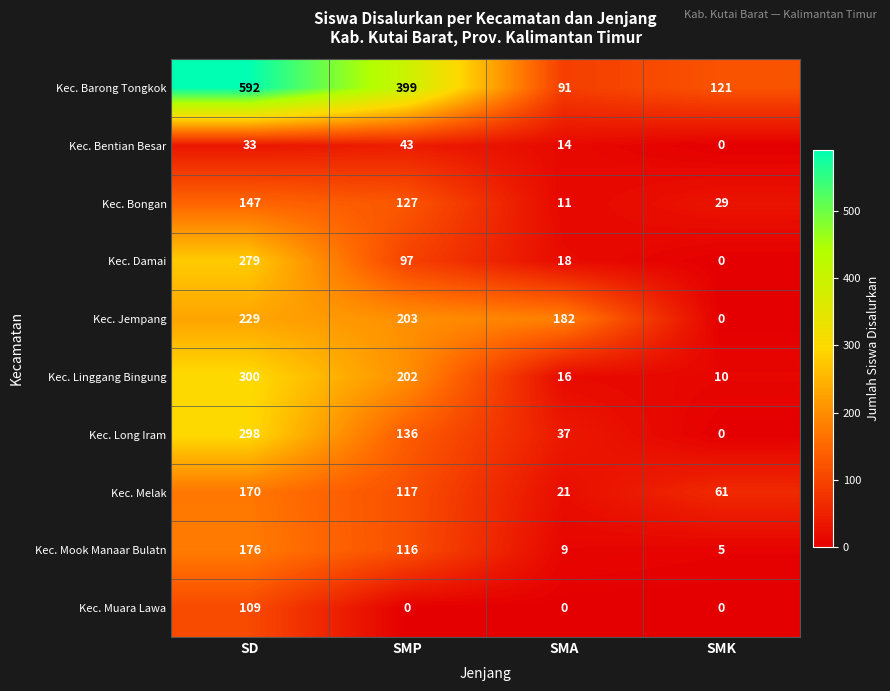

Is it true that Kec. Jempang equals 203 at SMP?

True